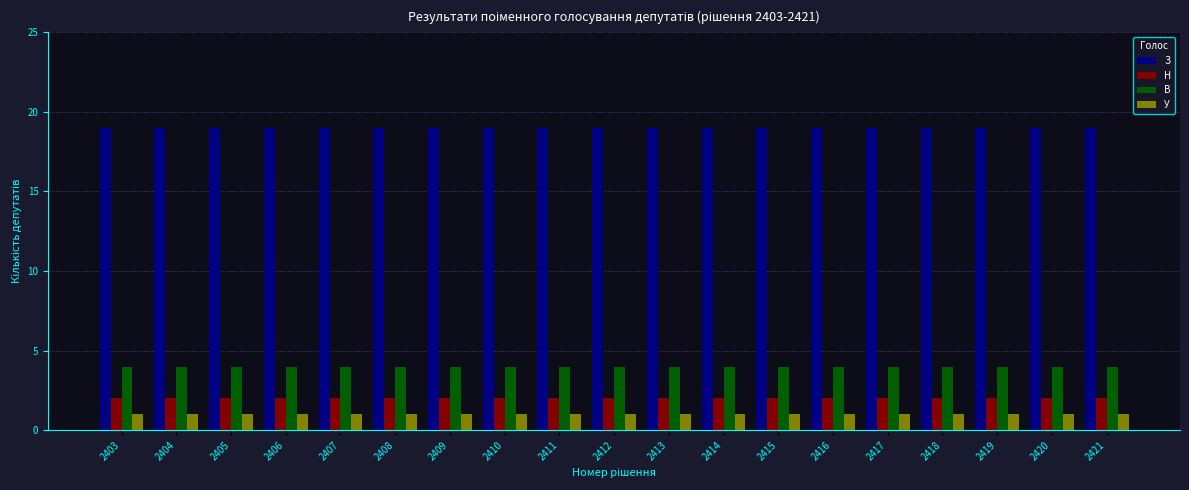

Rank the series at 2404 from highest to lowest value.

З, В, Н, У